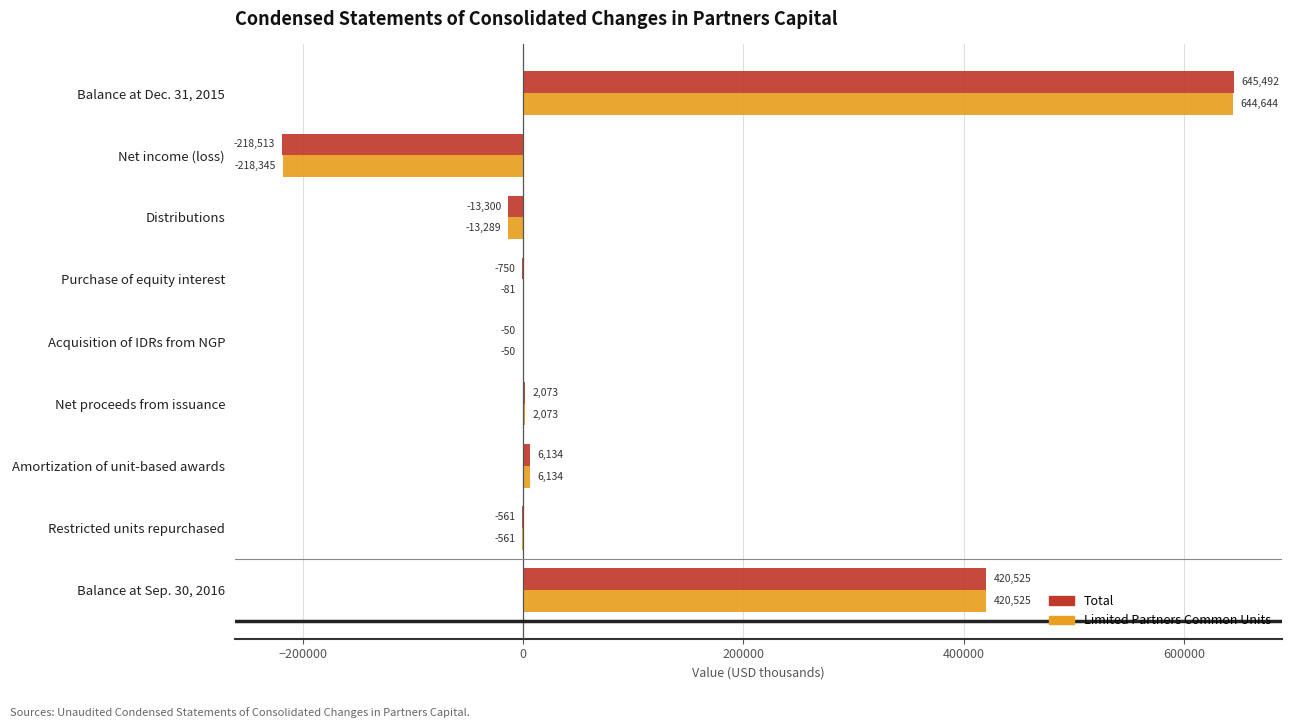

What is the total value across all series at Net income (loss)?

-436858